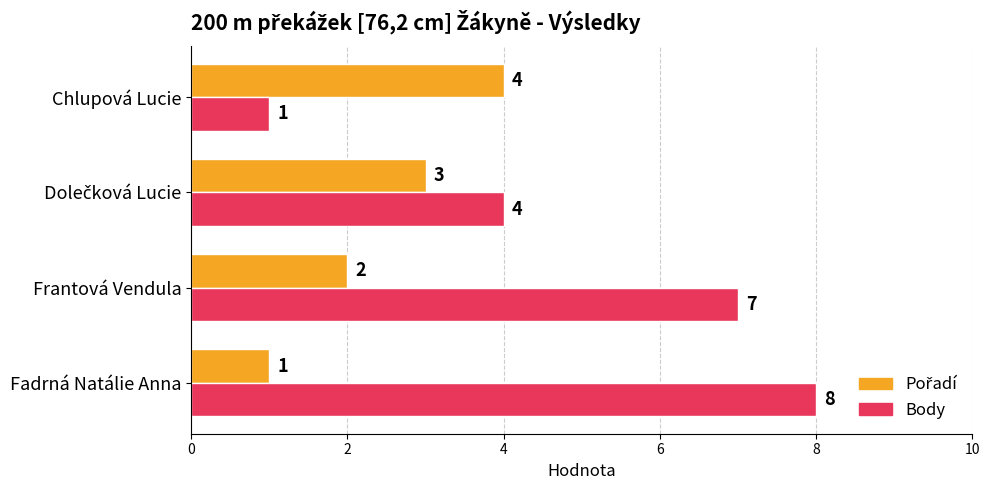

The Body series shows 1 at Chlupová Lucie. True or false?

True